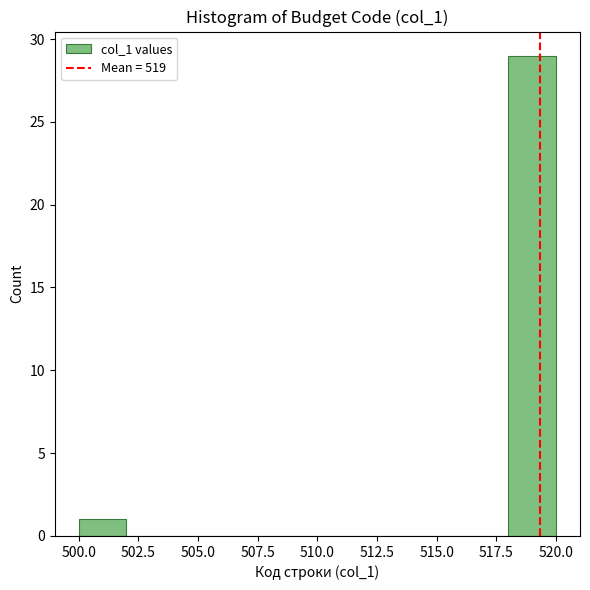

Reading left to right, transcribe this chart: for each bar, give the range it covers on the x-axis and its height. The values are not printed on the chart, so give them approximately, as read against the axis.

500 to 502: 1
502 to 504: 0
504 to 506: 0
506 to 508: 0
508 to 510: 0
510 to 512: 0
512 to 514: 0
514 to 516: 0
516 to 518: 0
518 to 520: 29